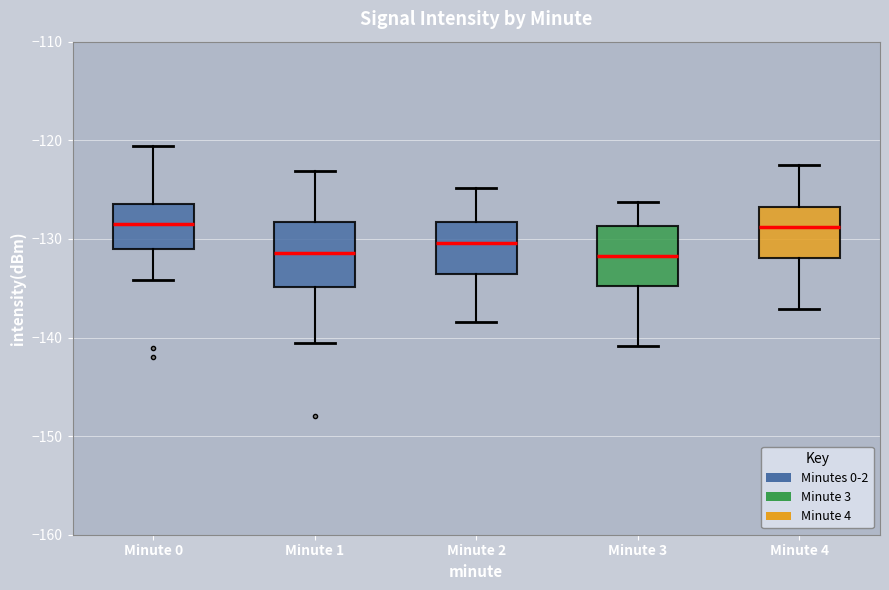

Reading left to right, transcribe this box plot: for each box, give where its median line is, the range the box spans, and where its two whiskers end, as read against the y-axis. The values are not printed on the chart, so give them approximately, as read against the axis.

Minute 0: median -129, box -131 to -126, whiskers -134 to -121
Minute 1: median -131, box -135 to -128, whiskers -141 to -123
Minute 2: median -130, box -134 to -128, whiskers -138 to -125
Minute 3: median -132, box -135 to -129, whiskers -141 to -126
Minute 4: median -129, box -132 to -127, whiskers -137 to -122